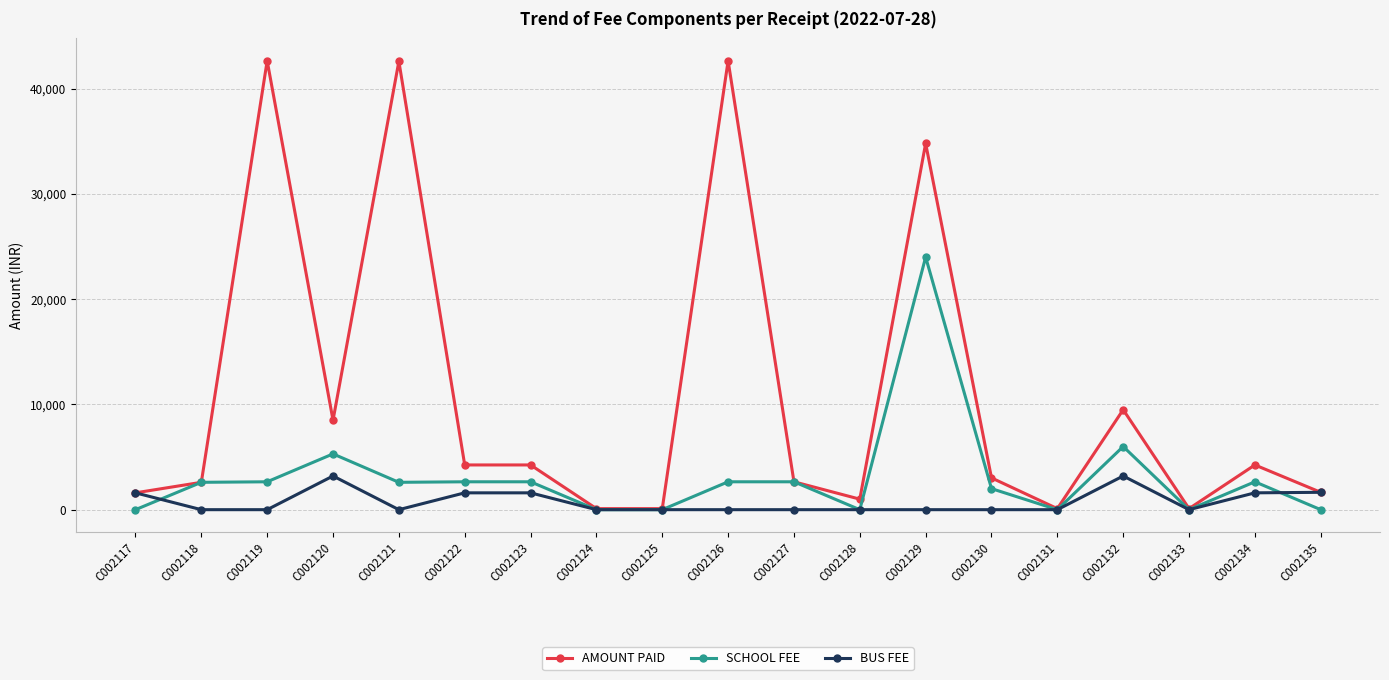

True or false: SCHOOL FEE has more than 0 interior local peaks.

True